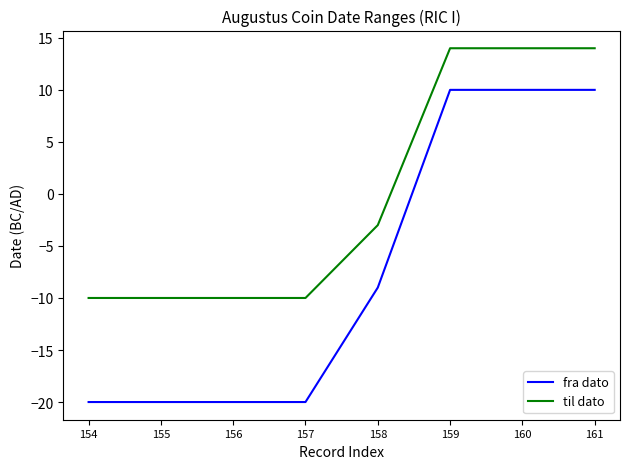

Is the value of fra dato at 158 greater than the value of til dato at 154?

Yes